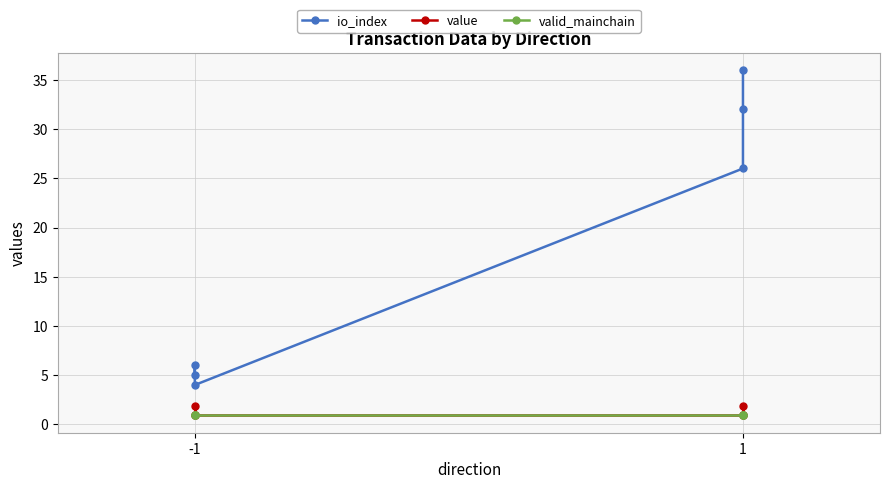

At which category does the chart reach its minimum across all series?

-1